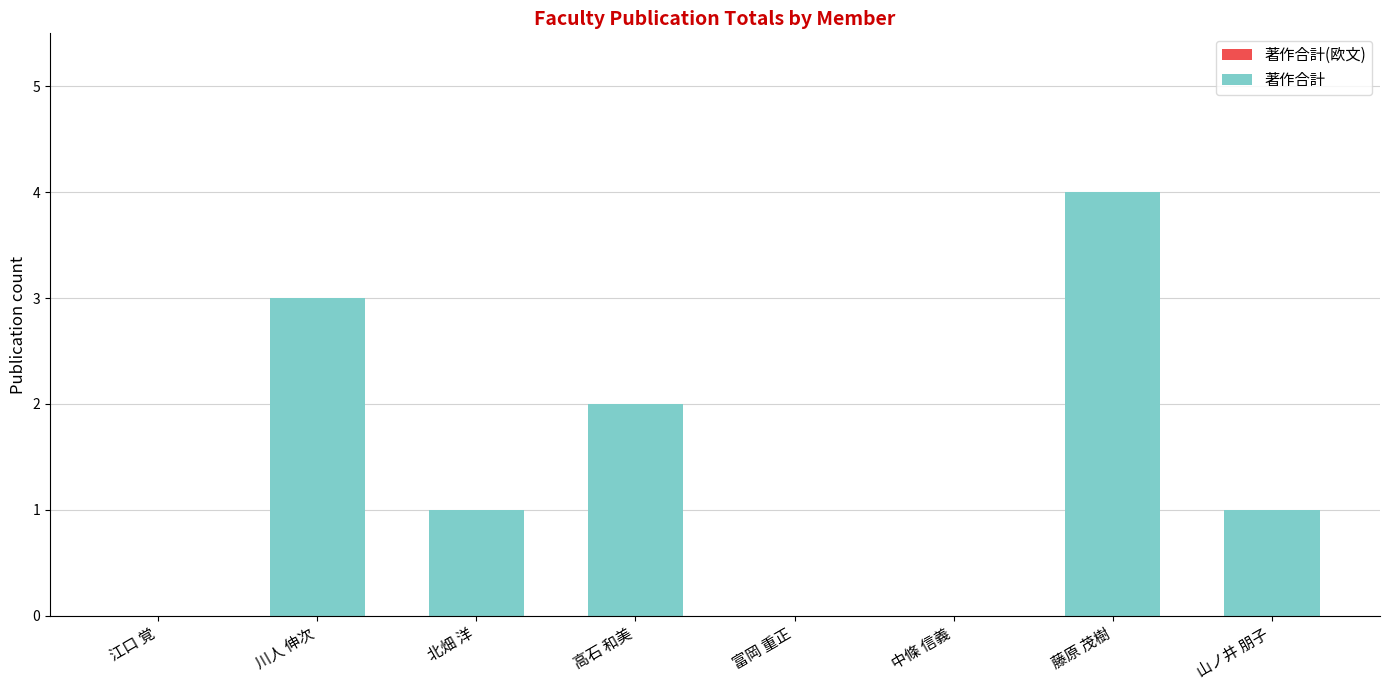

Which has a higher value, 川人 伸次 or 北畑 洋?

川人 伸次